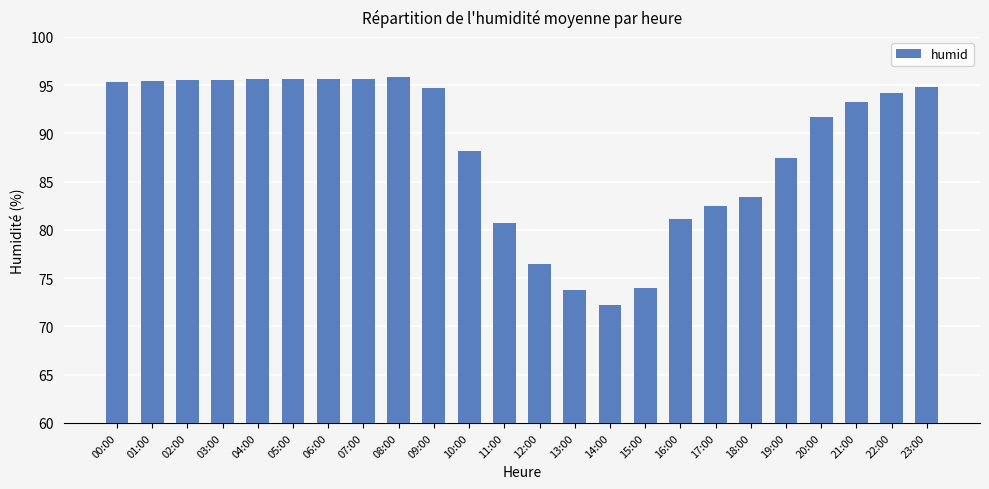

What is the minimum value shown in the chart?

72.2